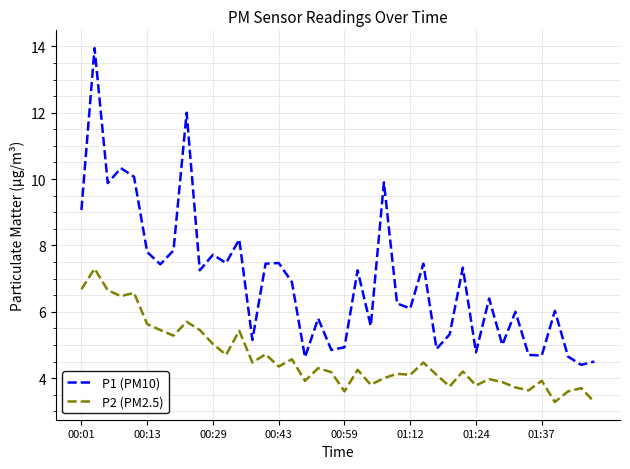

Which series has the largest range (max minus min)?

P1 (PM10)